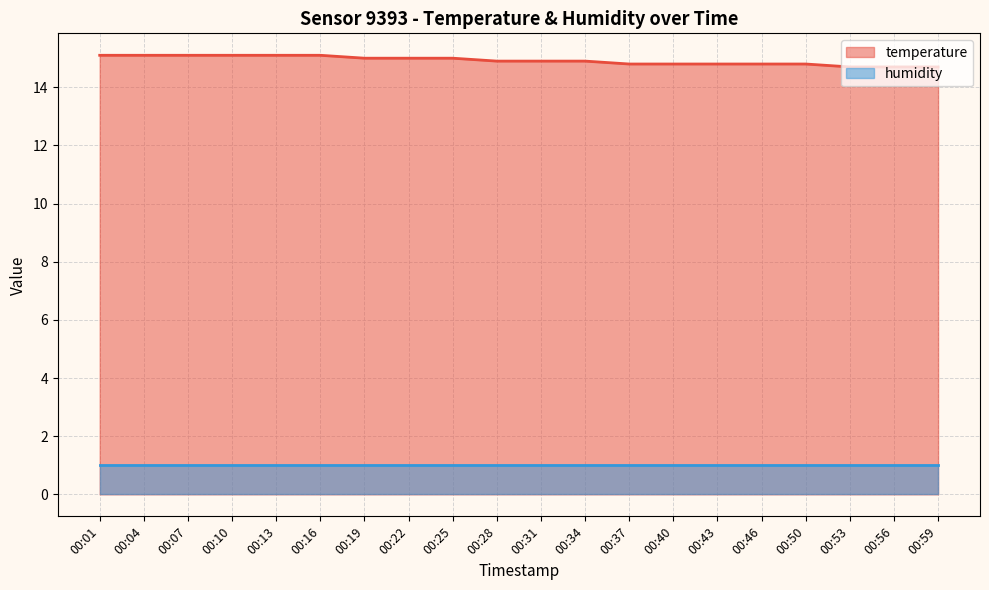

How many categories are shown in the chart?

20